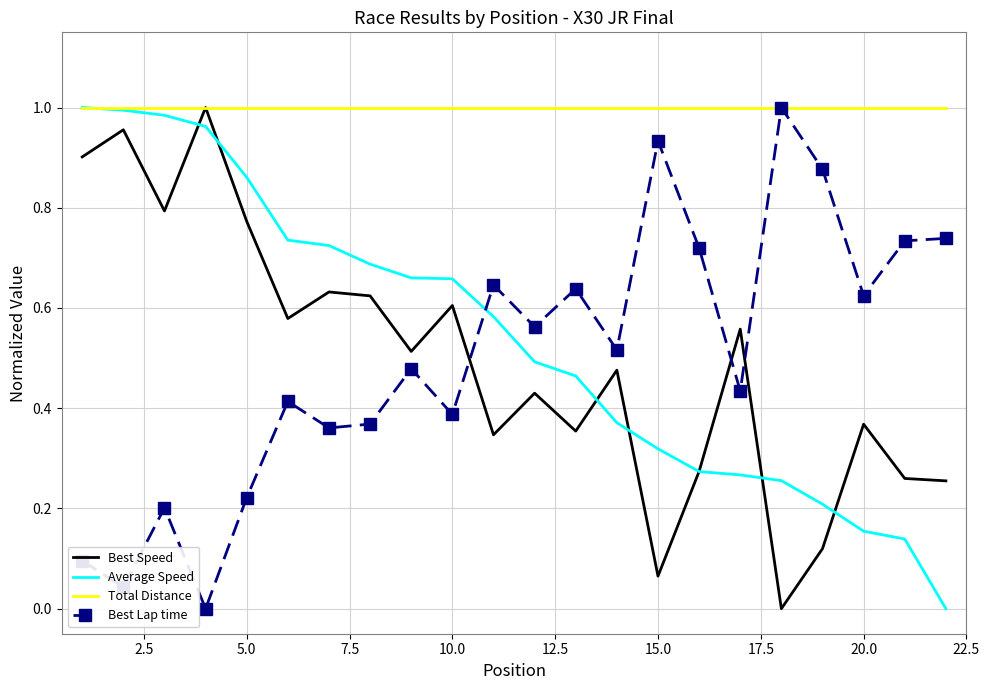

Which series has the largest total across all categories?

Total Distance